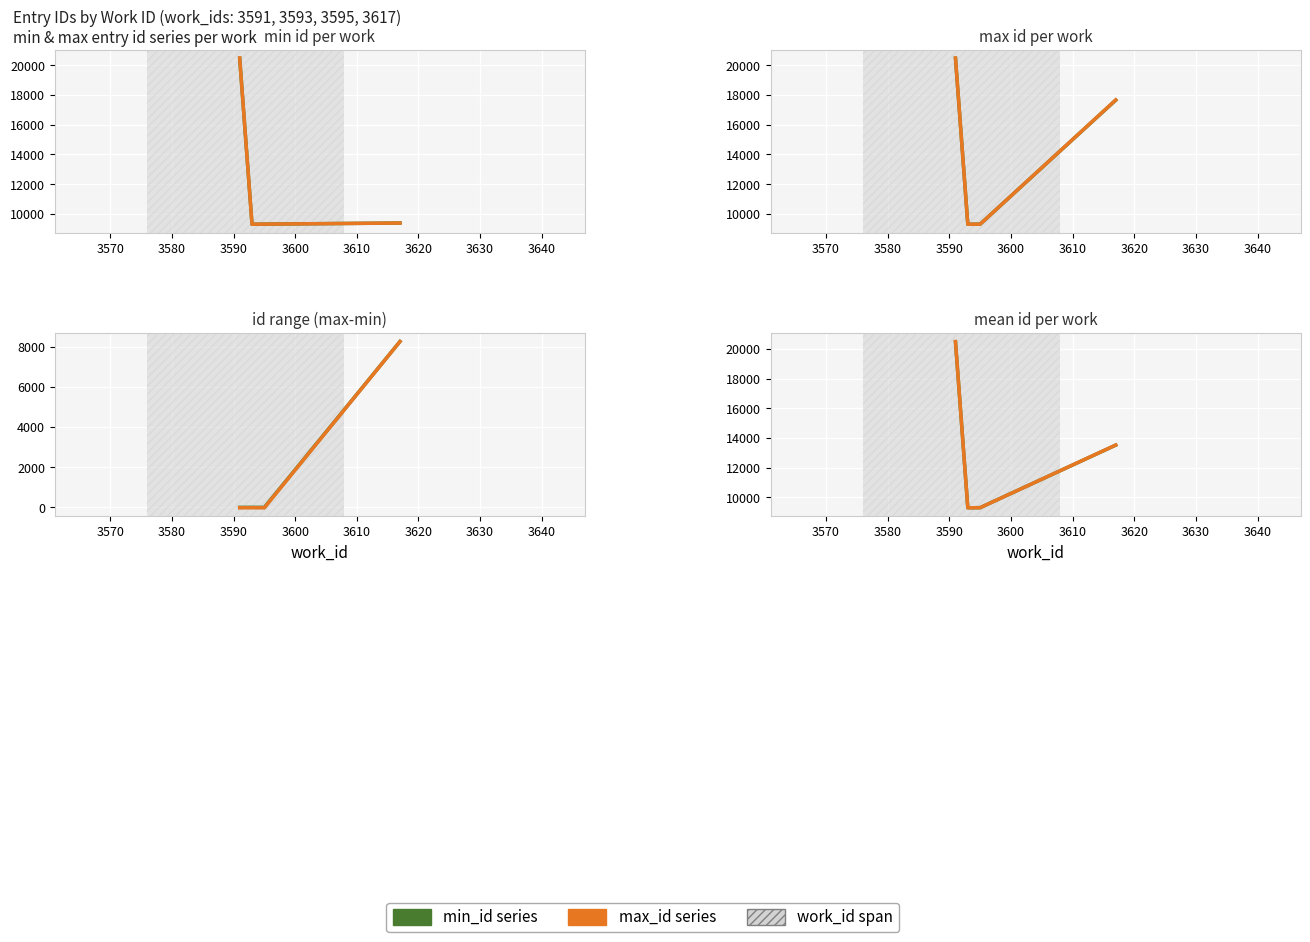

How many times do max_id series and min_id series cross each other?

2